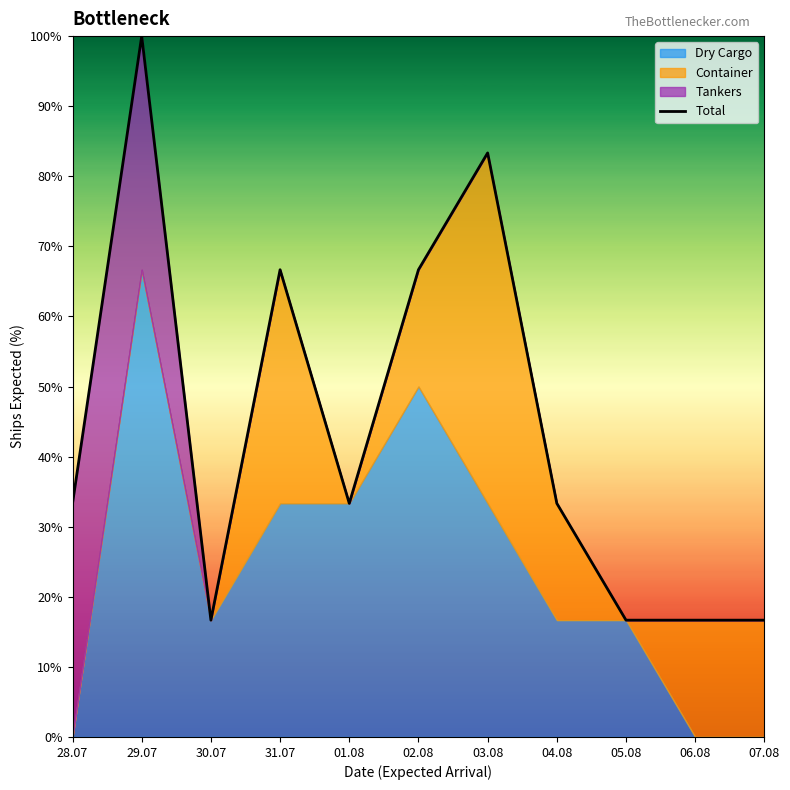

What is the ratio of the value at 30.07 to the value at 06.08?

1.0